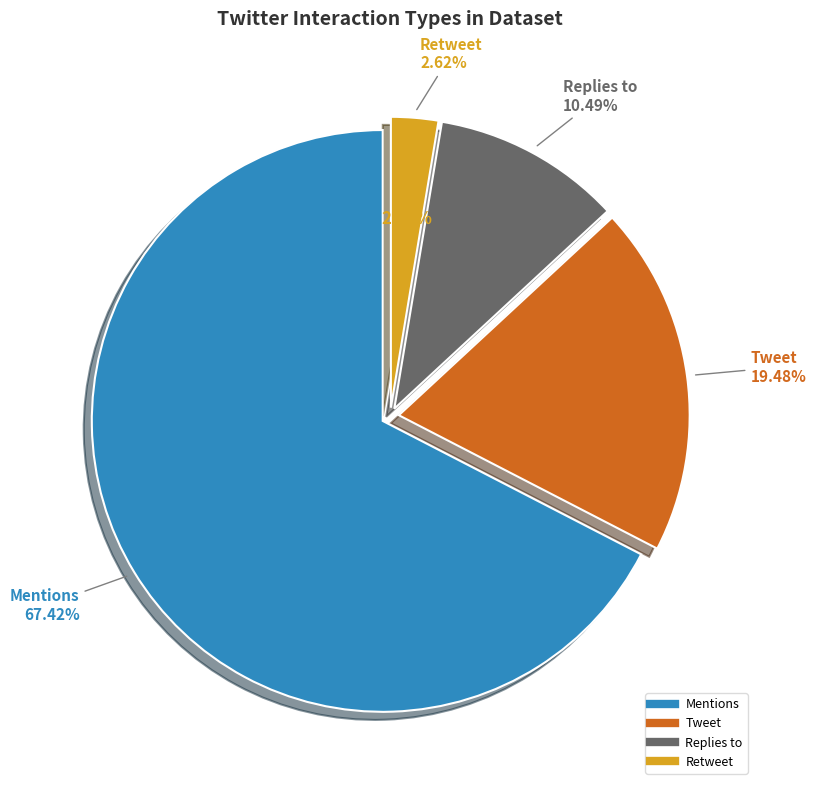

To the nearest percent, what percentage of the pie is Mentions?

67%